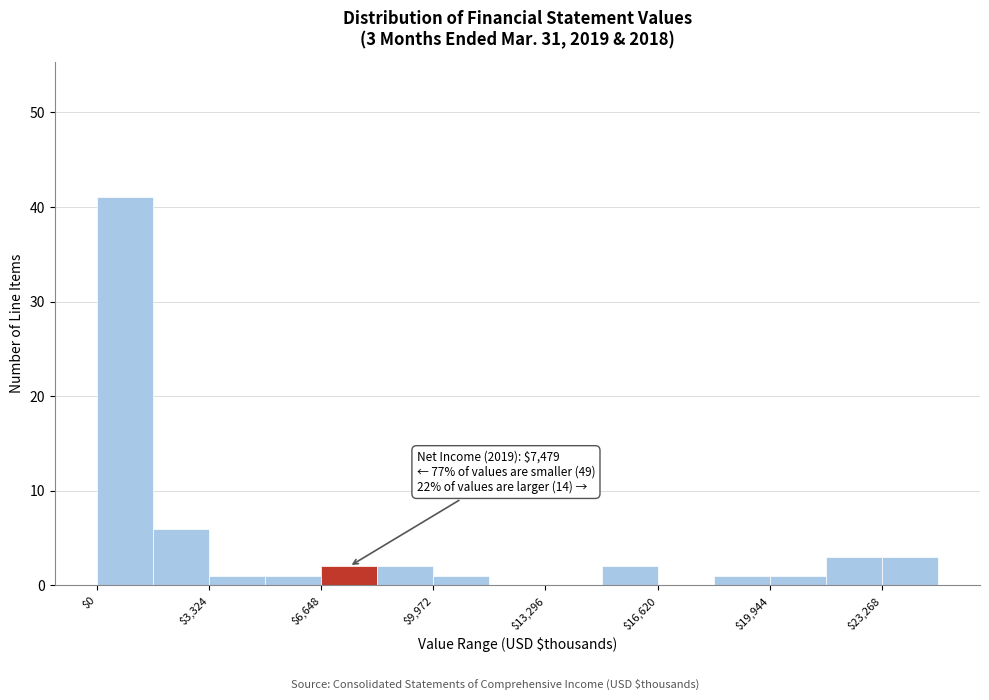

Around what value on the x-axis is the tallest bar? Give the approximate position of its centre, as read against the axis.

1000